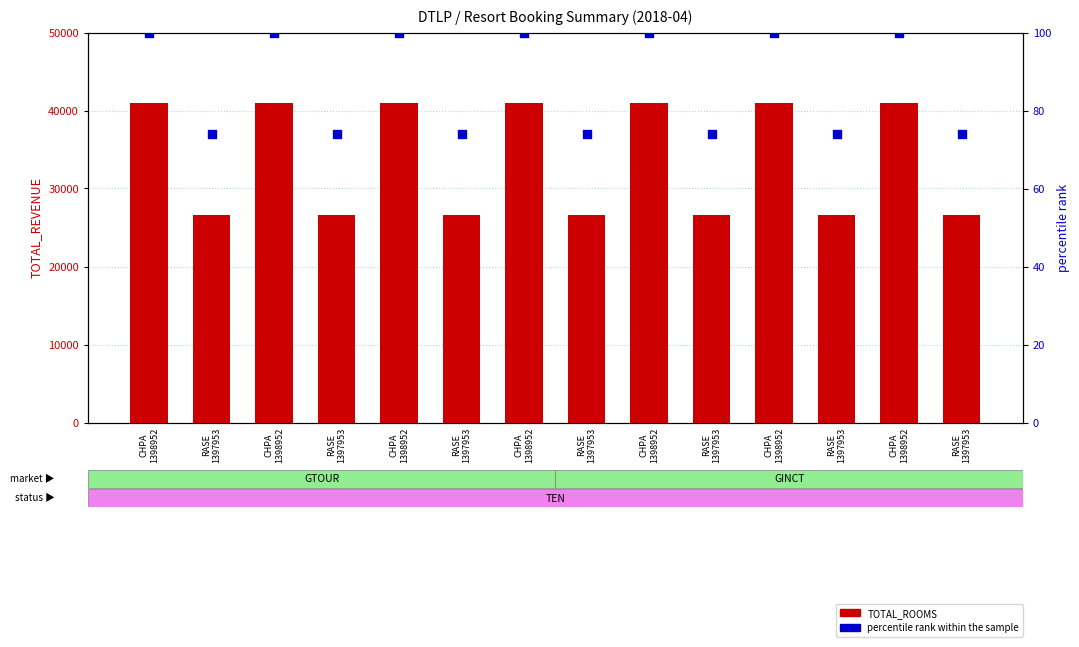

Which series has the largest total across all categories?

TOTAL_ROOMS